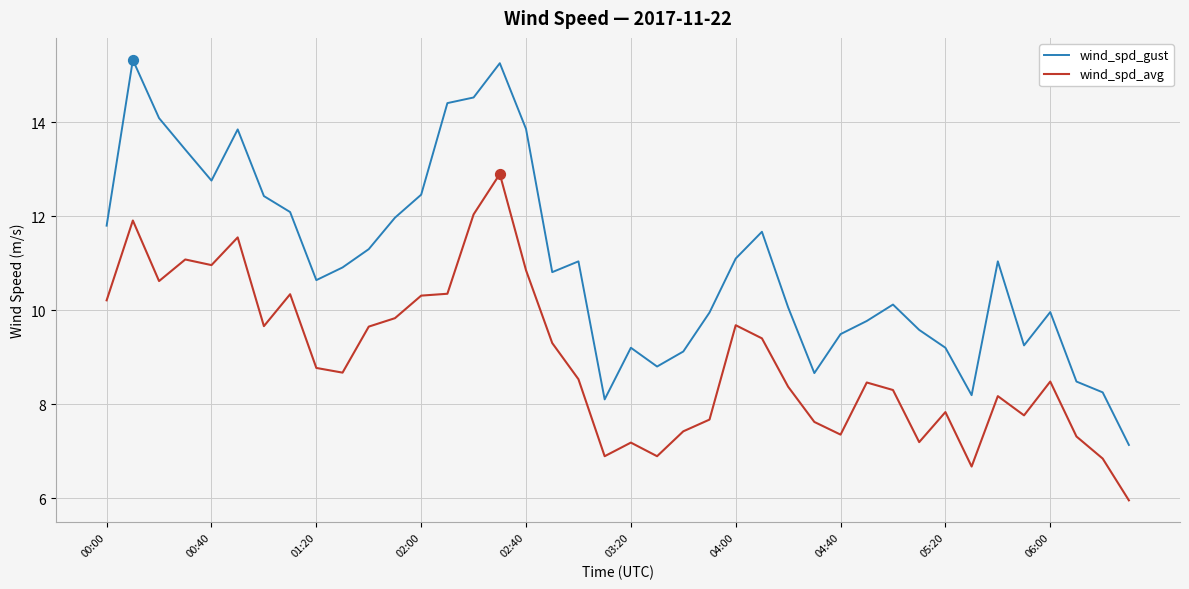

Which series has the largest total across all categories?

wind_spd_gust